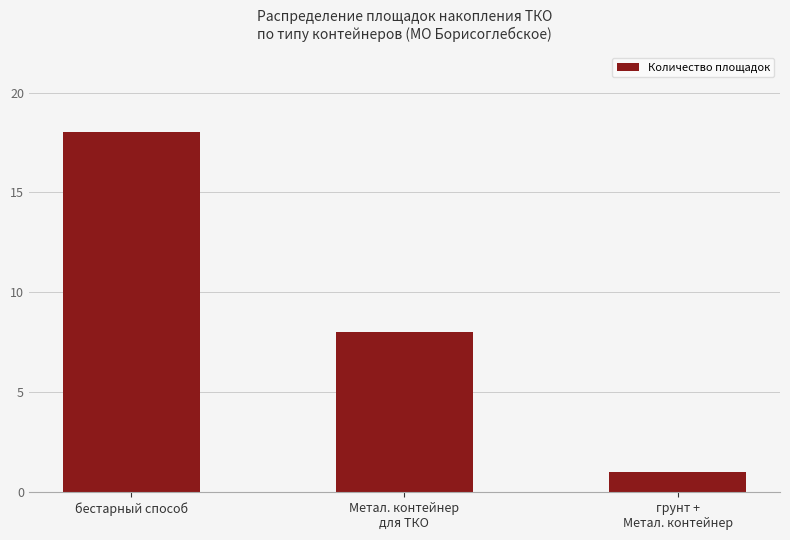

What is the value of the 2nd bar from the left?

8